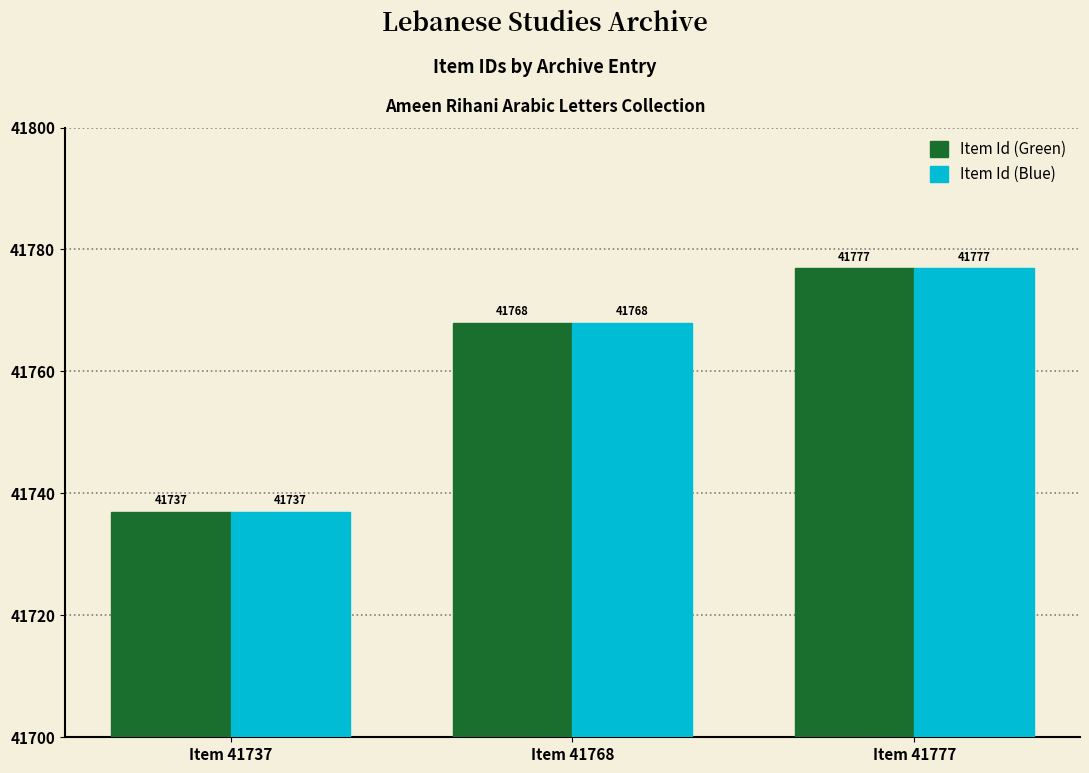

Count the Item Id (Green) values in the range 41737 to 41777.

3